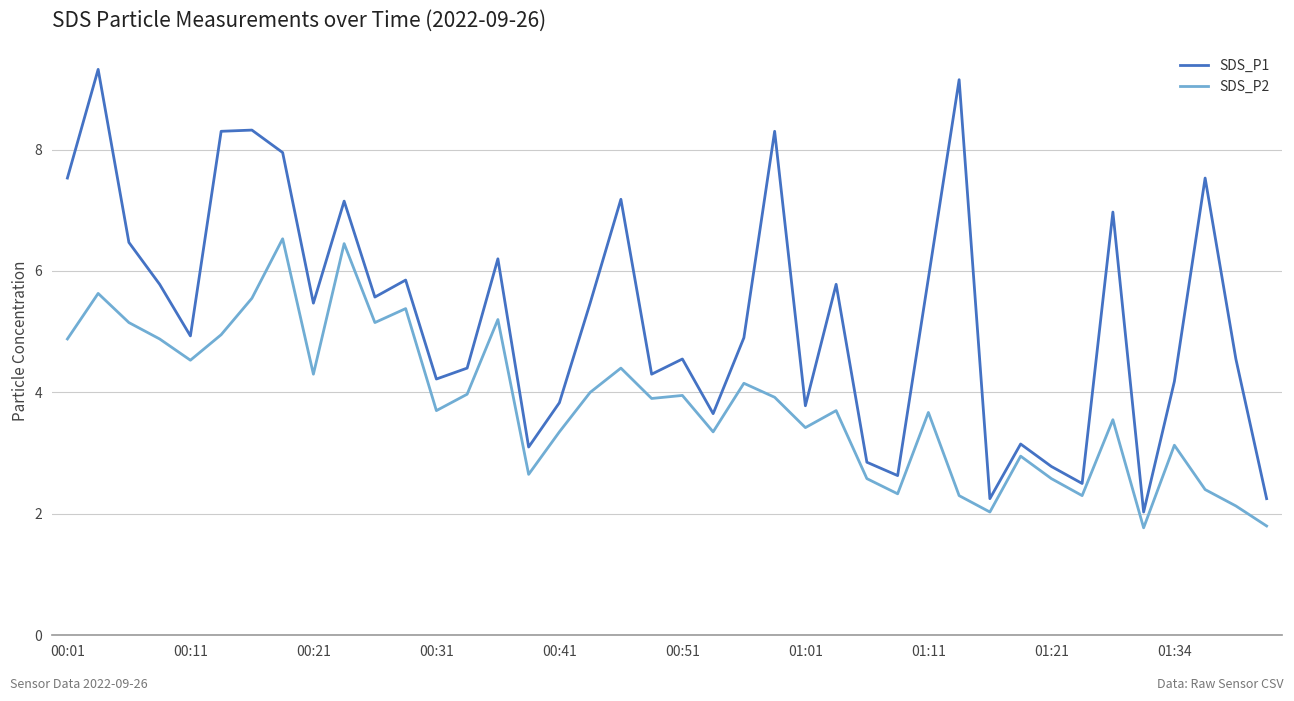

True or false: SDS_P2 and SDS_P1 cross at least once.

False